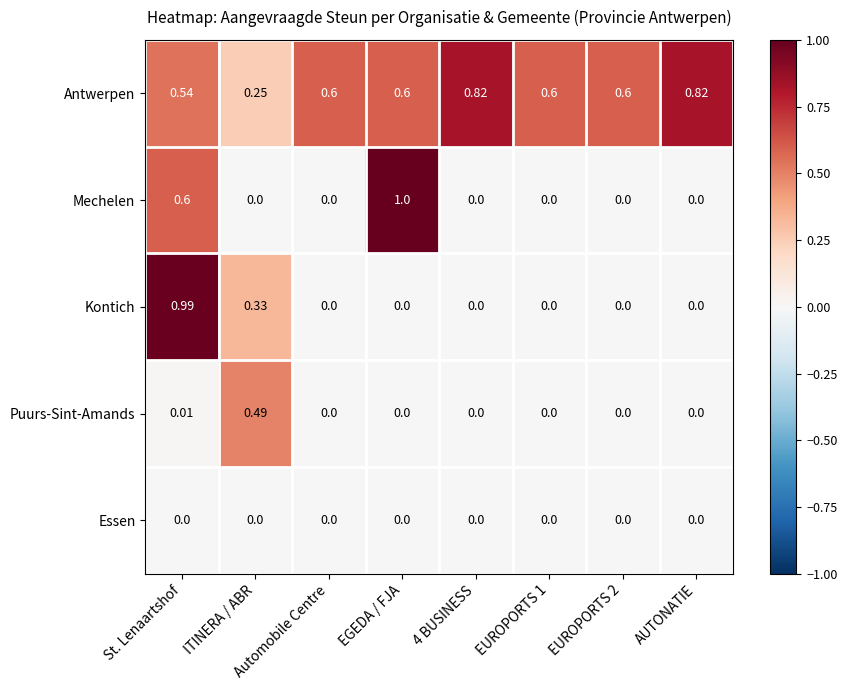

Which series has the largest range (max minus min)?

Mechelen